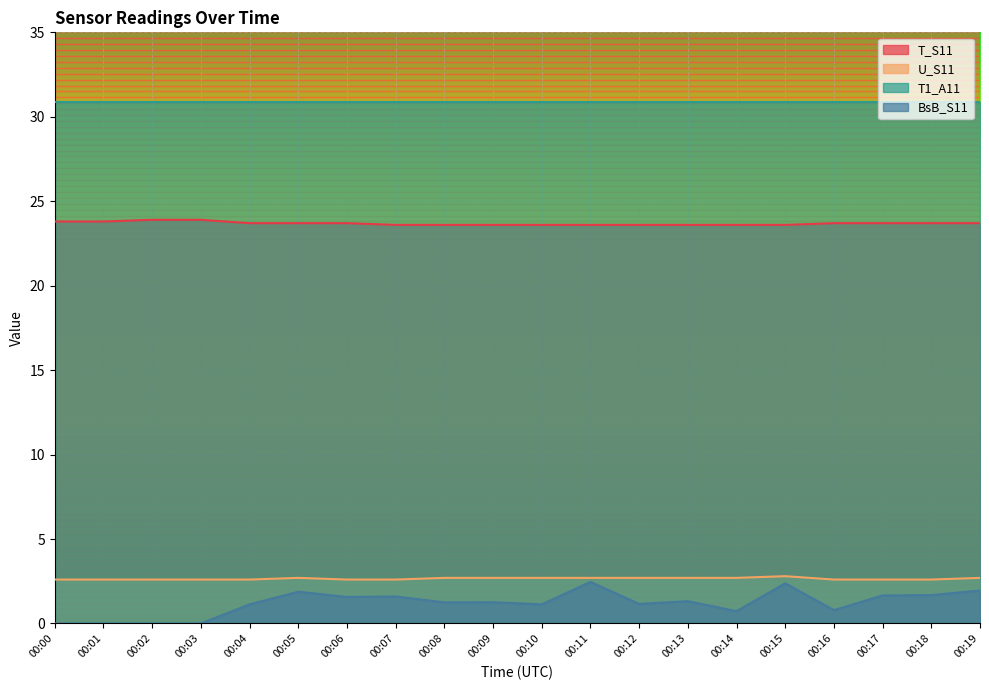

What is the maximum value for BsB_S11?

2.5